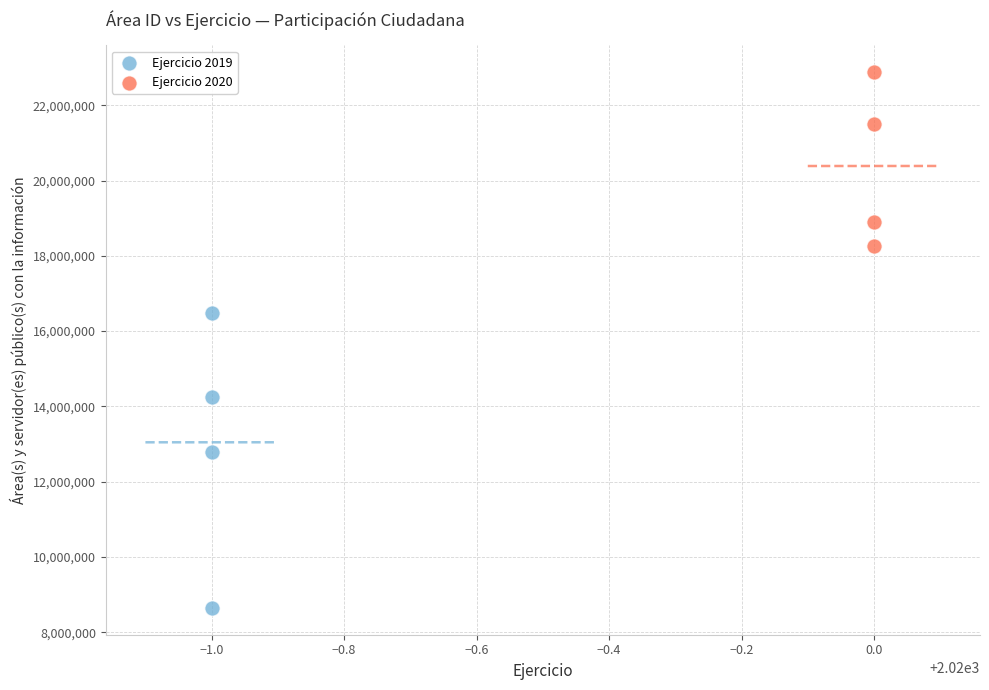

Which series has the widest spread of Y values?

Ejercicio 2019